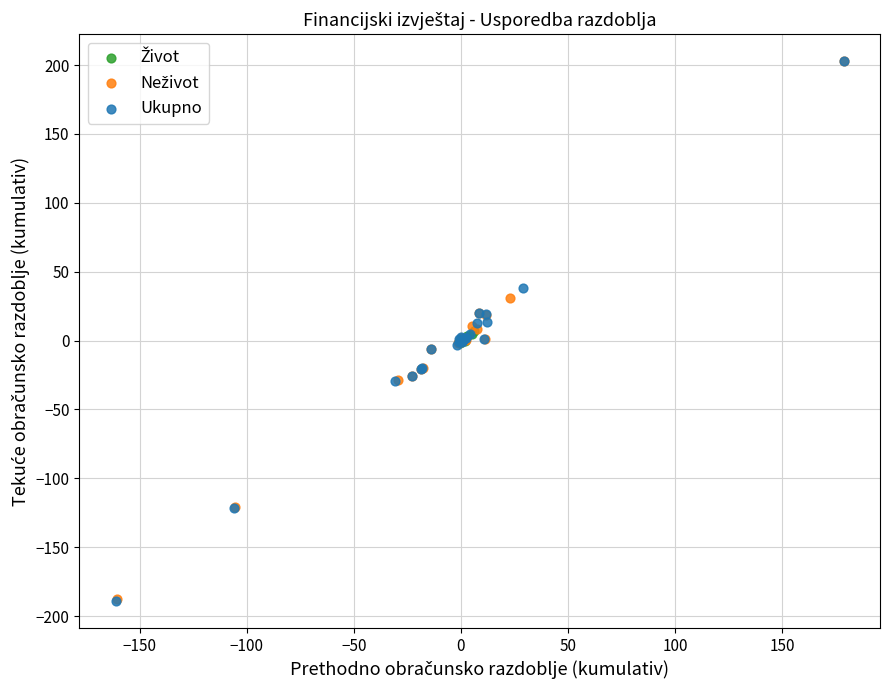

Which series has the largest Y range (max minus min)?

Ukupno